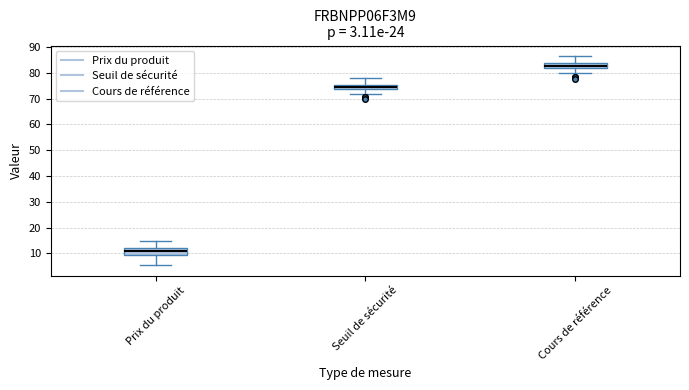

Which box's median line is the lowest?

Prix du produit